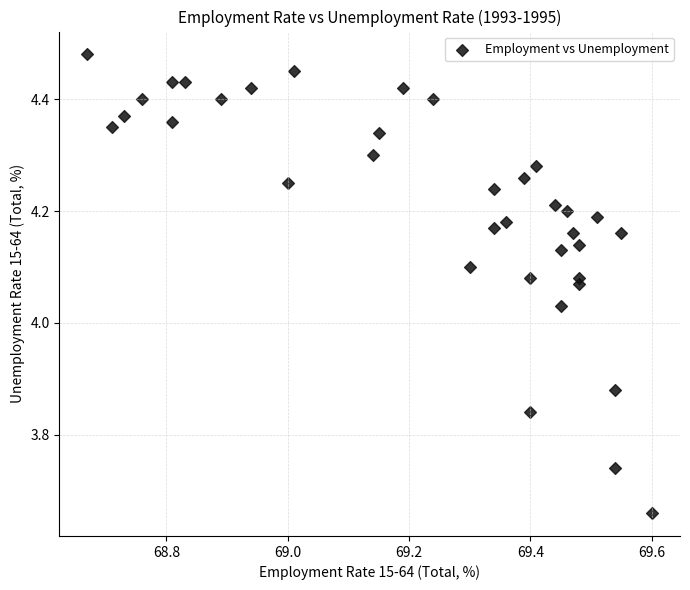

What is the range of Y values (max minus min)?

0.8